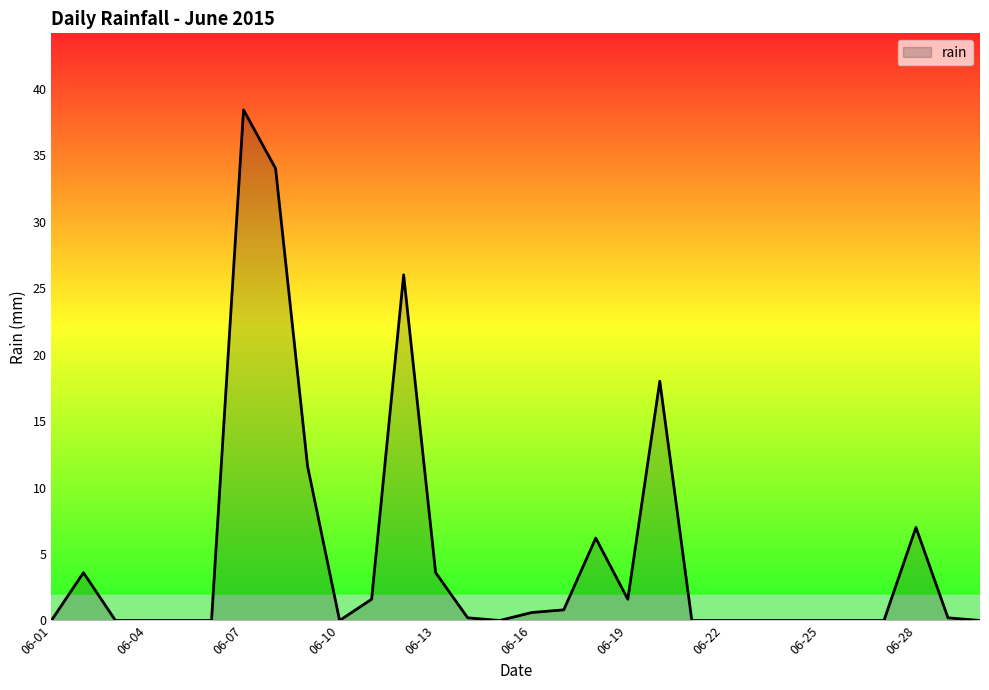

What is the maximum value shown in the chart?

38.4